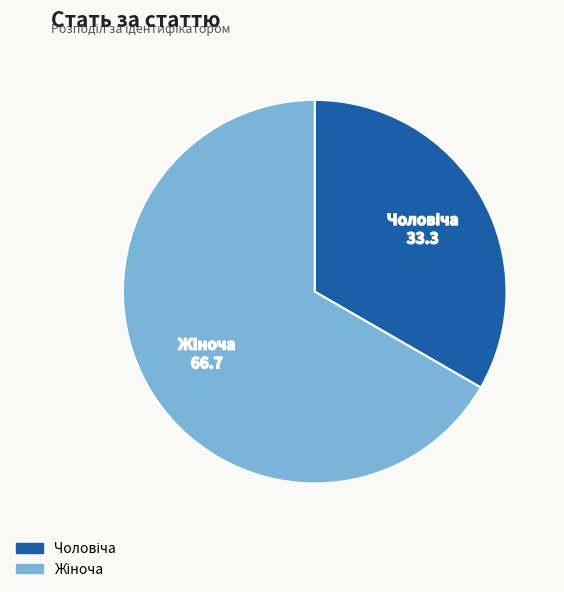

Does any single category account for the majority?

Yes